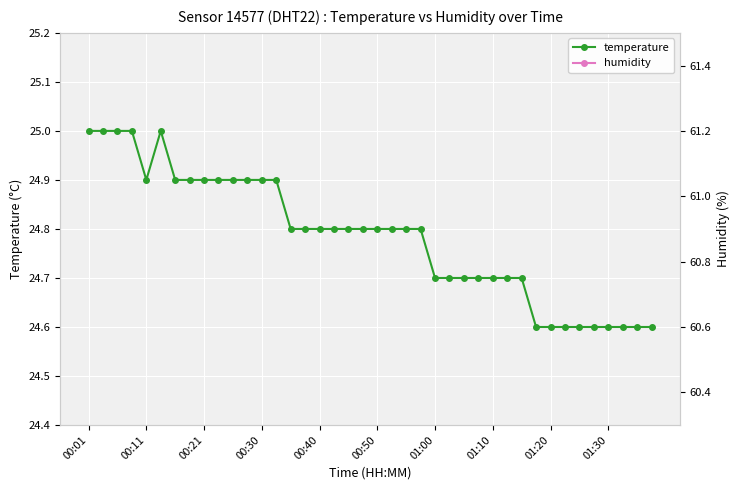

How many lines are shown in the chart?

2